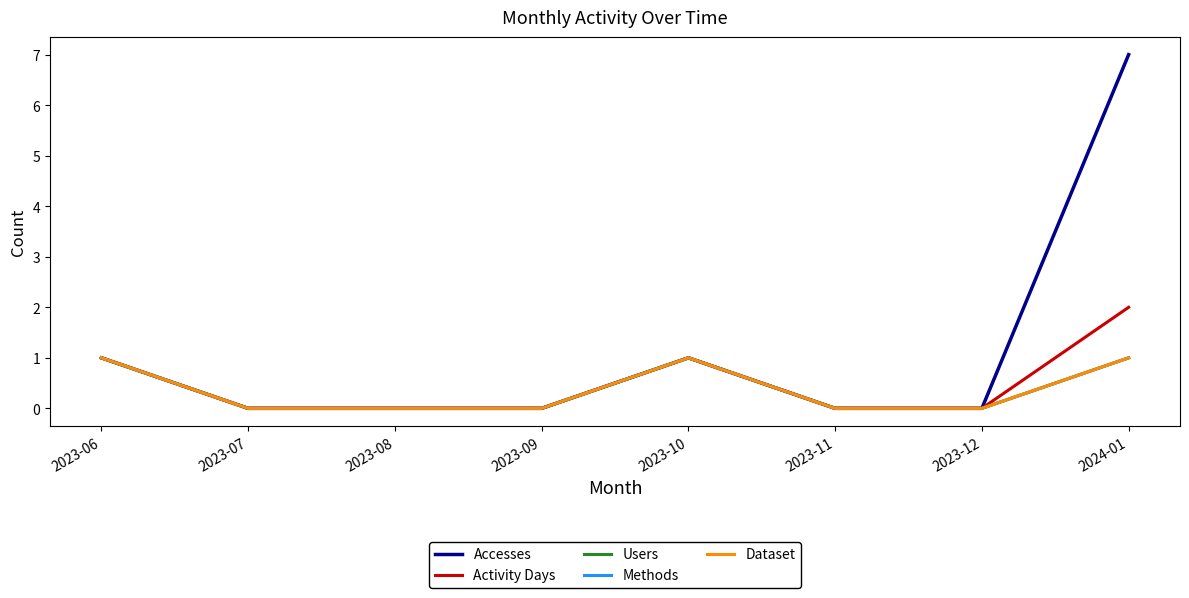

The Accesses series shows 0 at 2023-08. True or false?

True